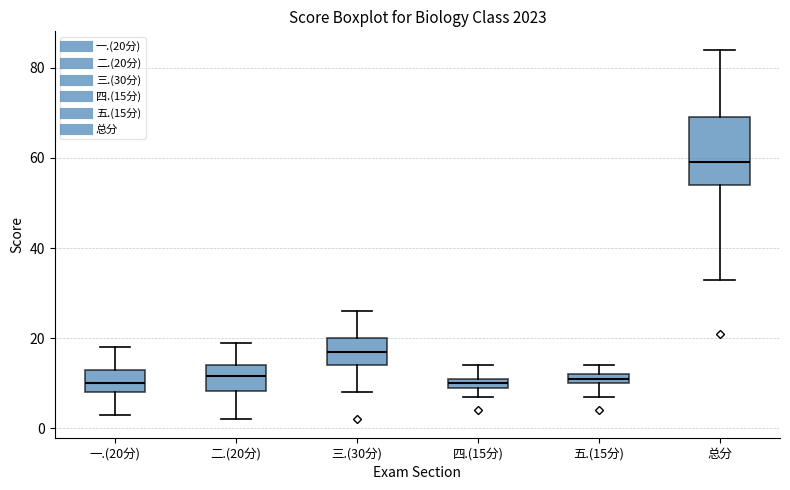

Where does the upper whisker of the box for 二.(20分) end on the y-axis? The values are not printed on the chart, so give them approximately, as read against the axis.

20